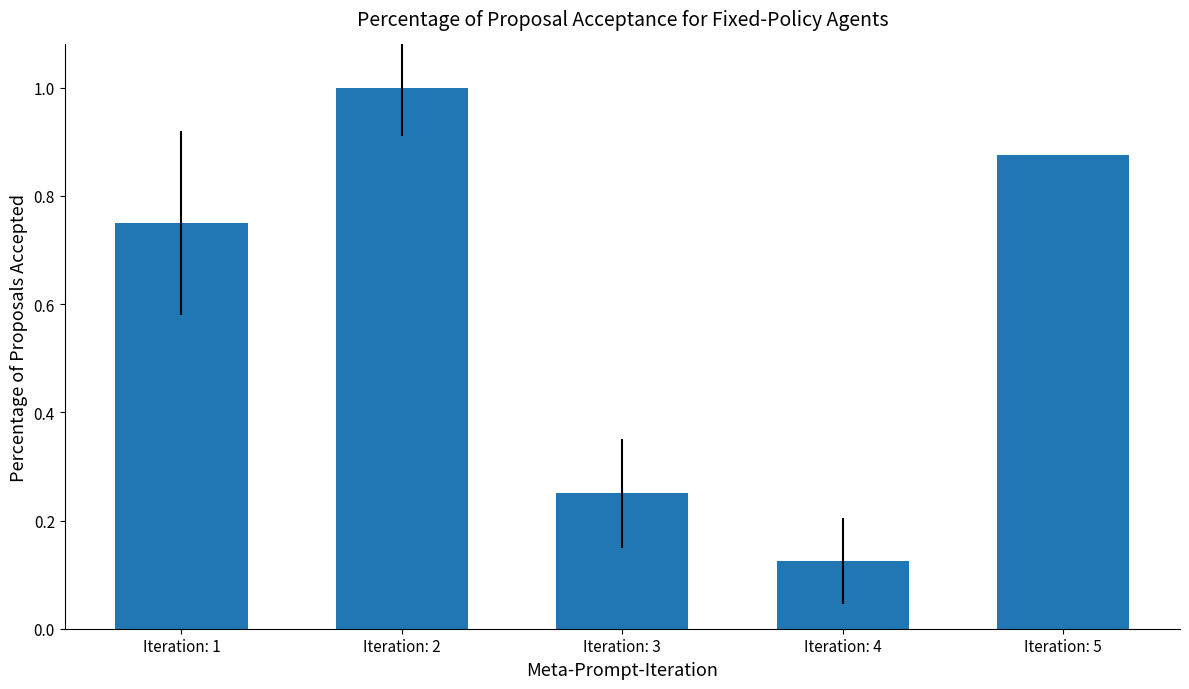

True or false: the data shows 1.7 at Iteration: 2.

False